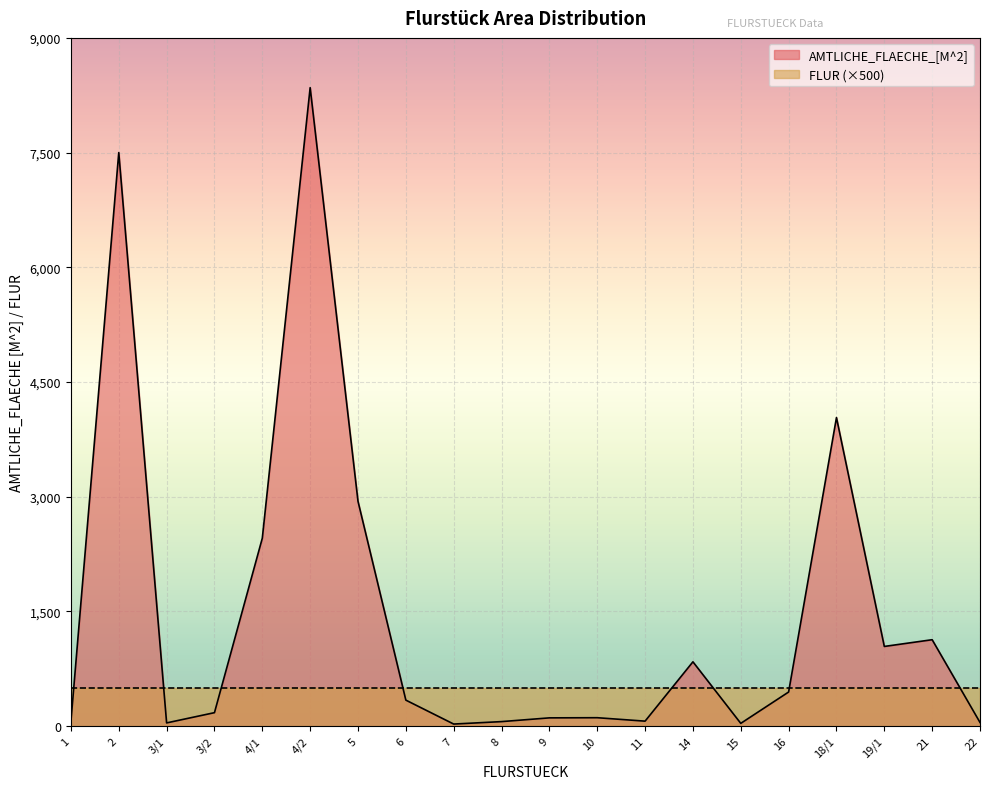

Which has a higher value, 11 or 8?

11